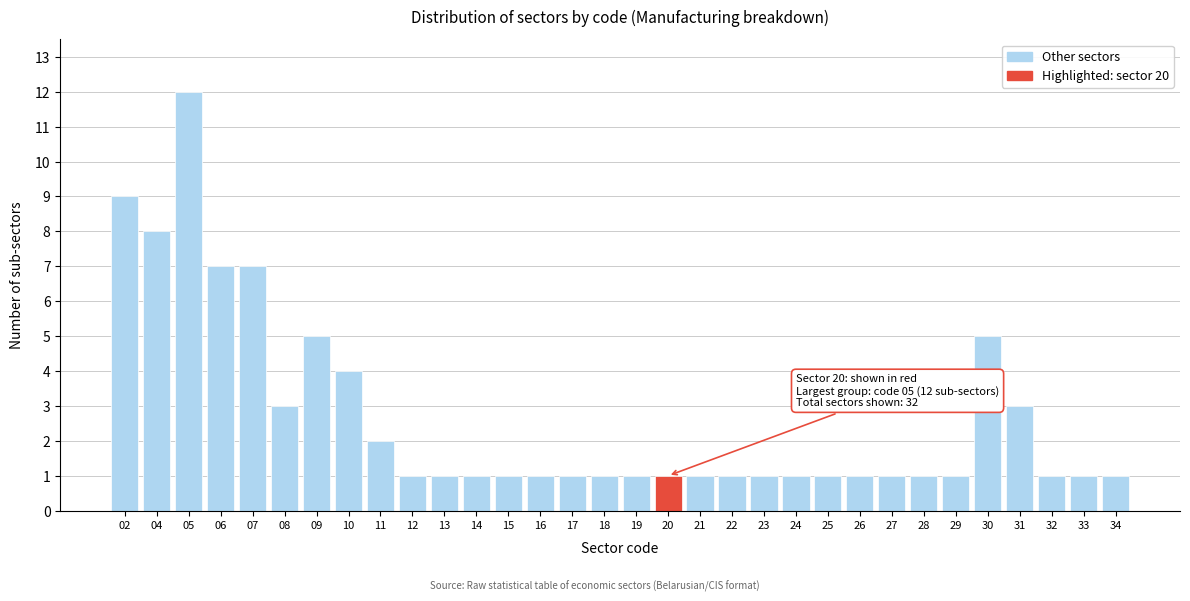

At which category does the chart reach its peak across all series?

05